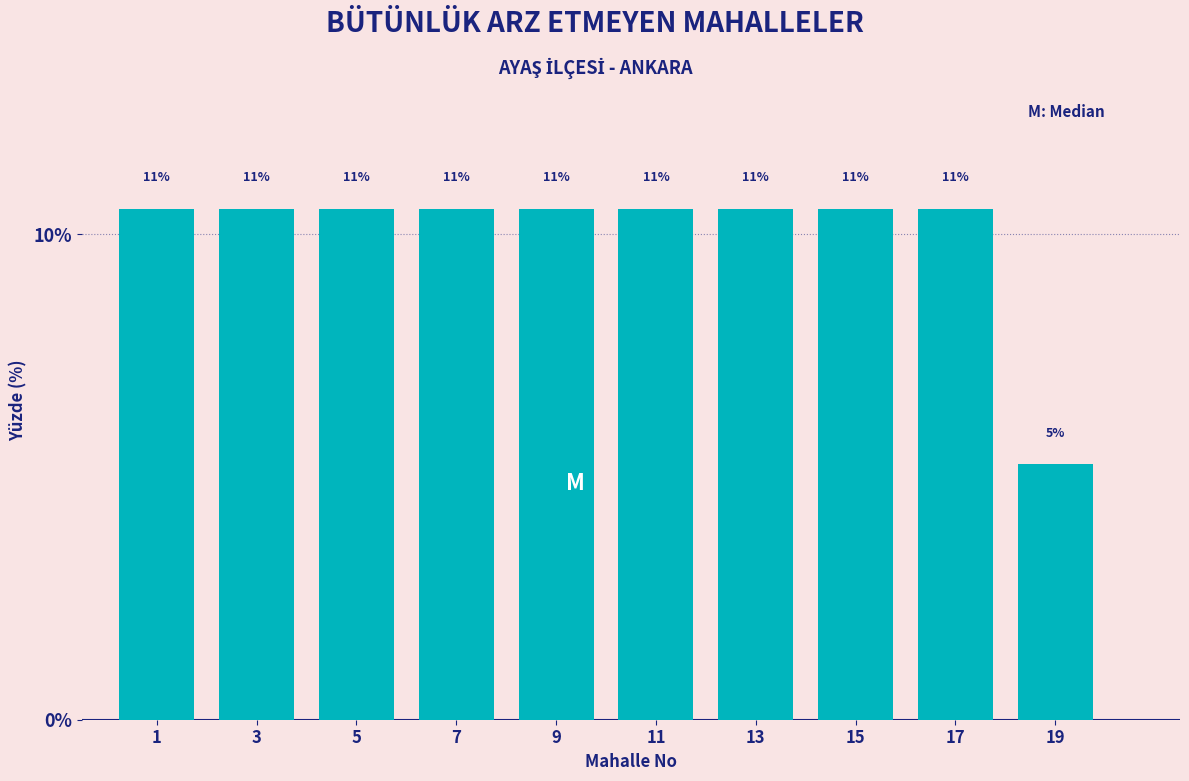

How many bars are there in total?

10